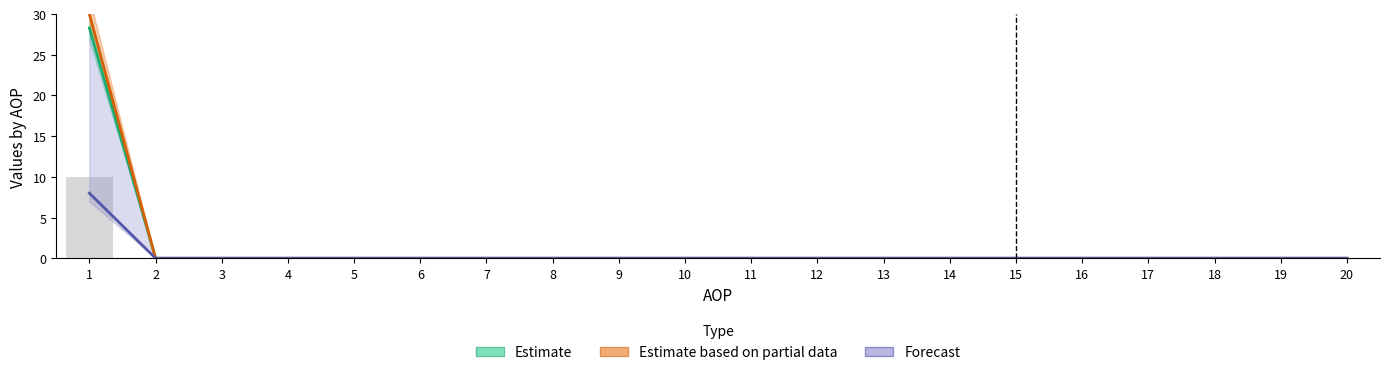

How many groups of bars are there?

20